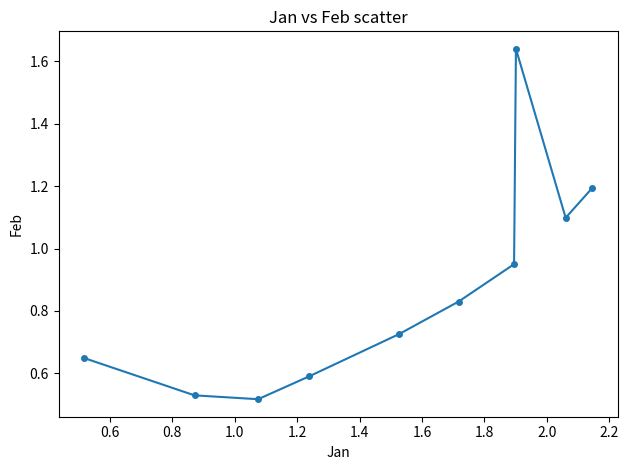

What is the sum of all values?

8.7